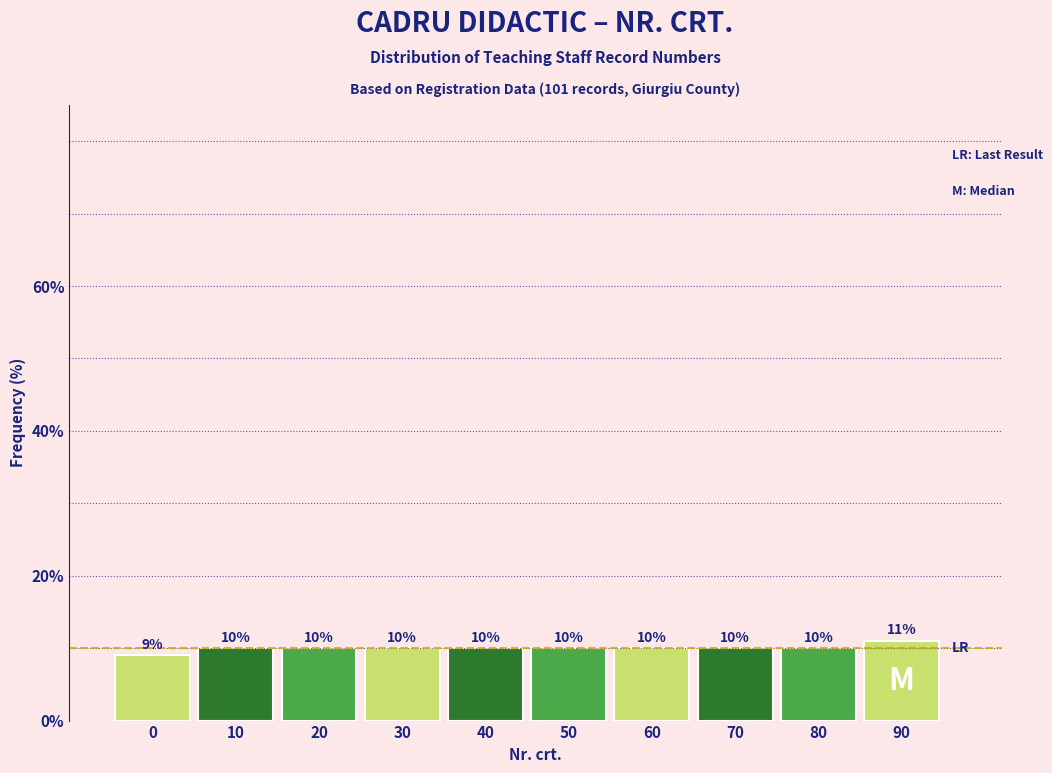

Reading right to left, list all the values displayed in this chart.

90=11	80=10	70=10	60=10	50=10	40=10	30=10	20=10	10=10	0=9